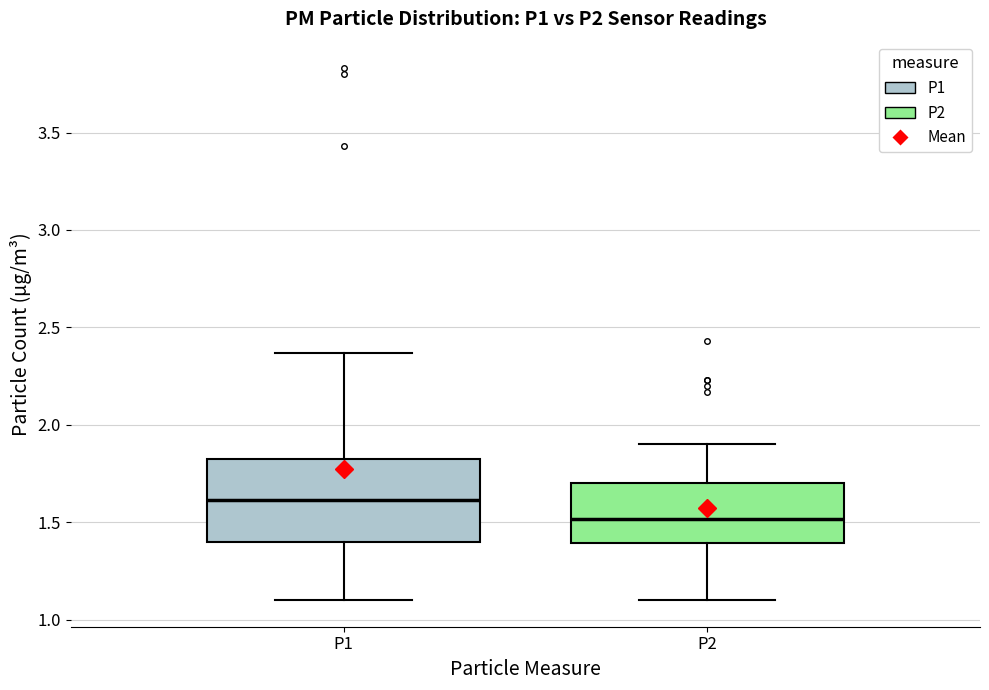

Which box is the tallest, from its lower edge to its upper edge?

P1